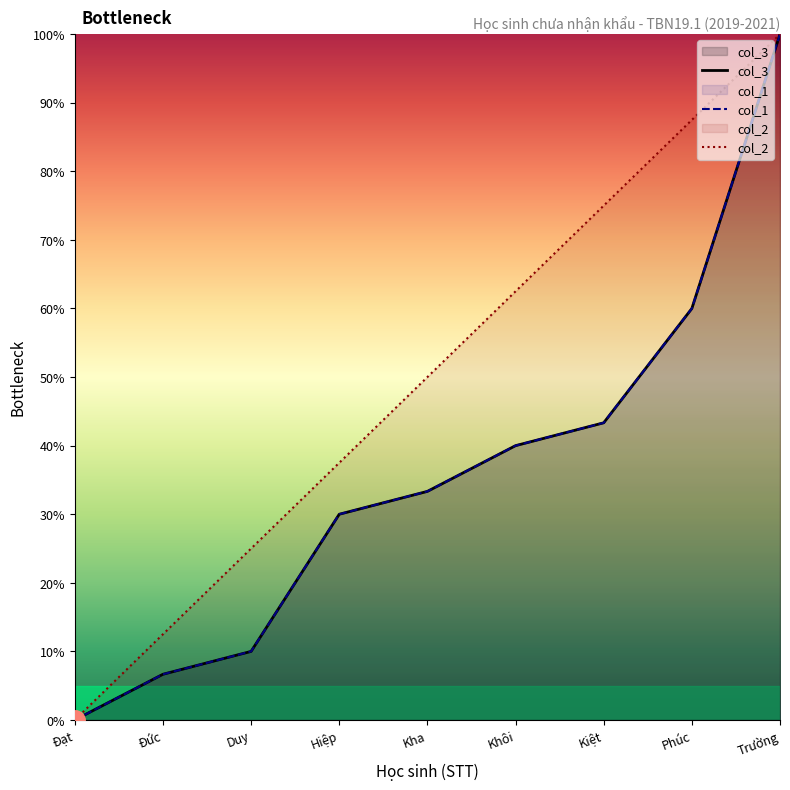

Is it true that col_2 equals 84.0 at Kha?

False